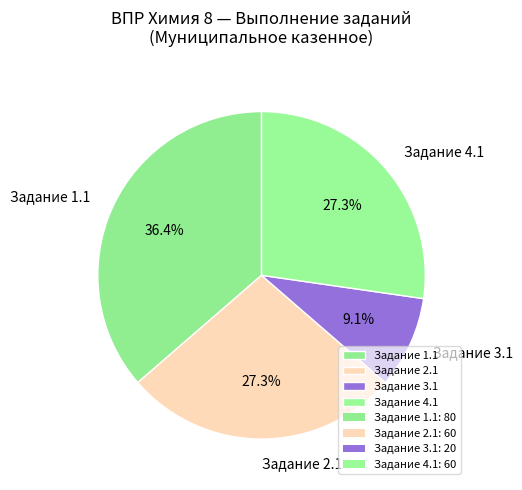

How many slices are in this pie chart?

4